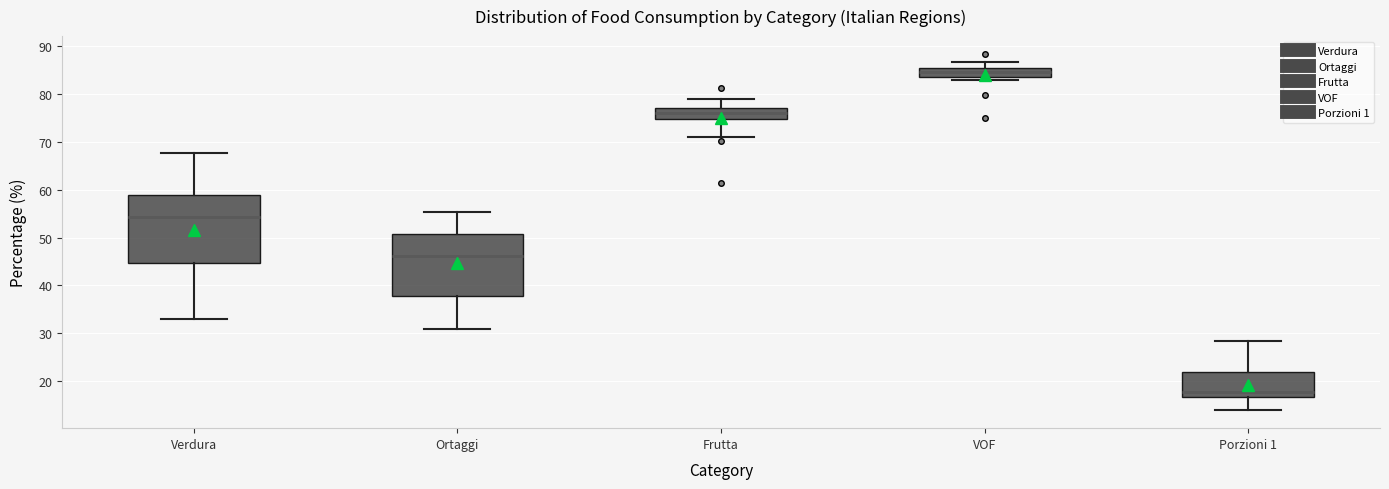

Comparing the boxes themselves (not the whiskers), which one is the tallest?

Verdura